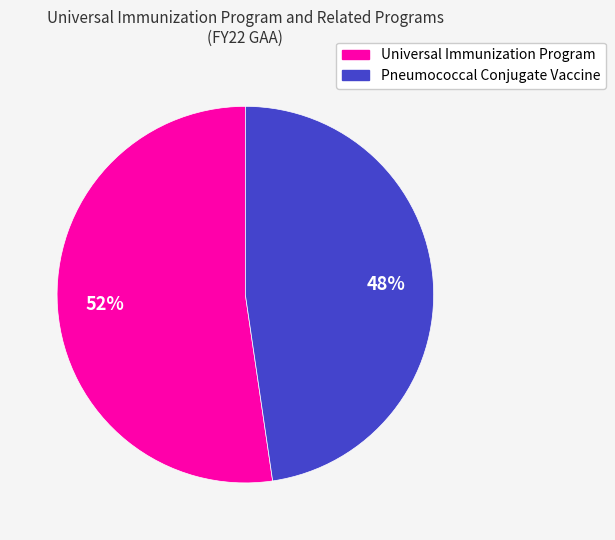

To the nearest percent, what is the combined percentage of Universal Immunization Program and Pneumococcal Conjugate Vaccine?

100%